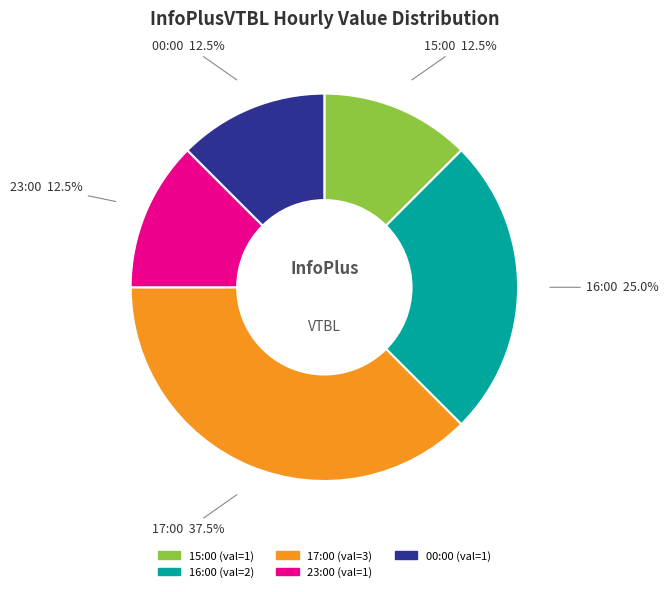

Which category has the biggest portion of the pie?

17:00